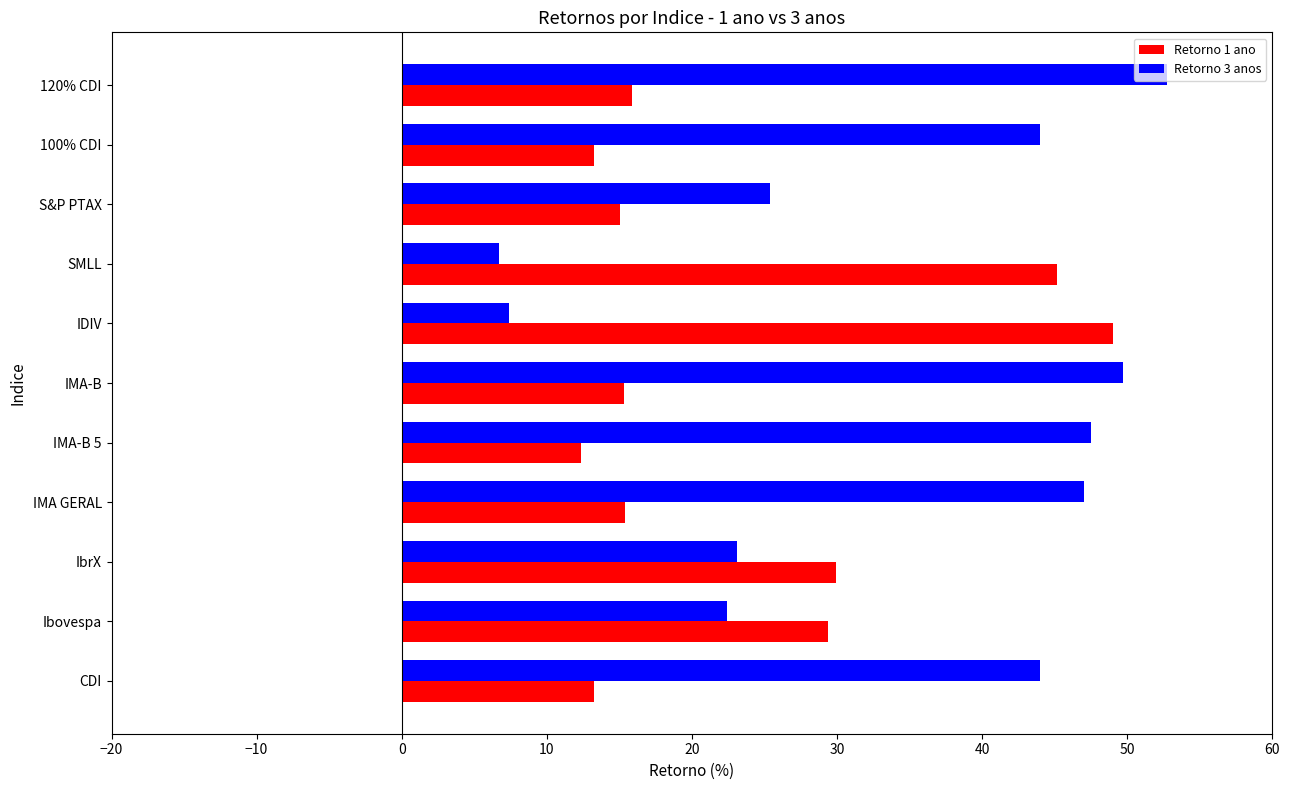

What is the spread (max minus min) of values at S&P PTAX?

10.4